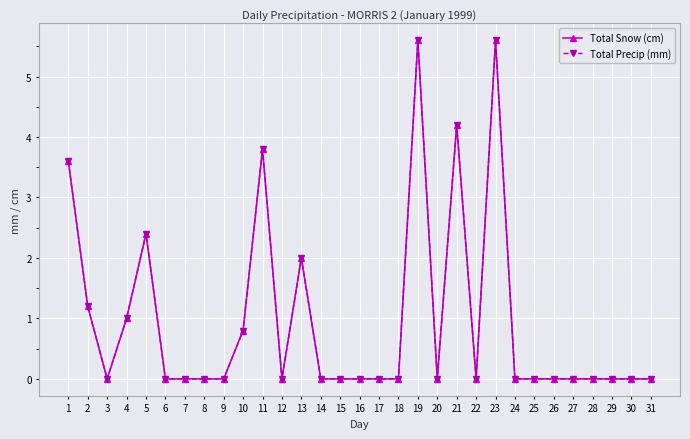

At 11, list the series in order from smallest to largest.

Total Snow (cm), Total Precip (mm)